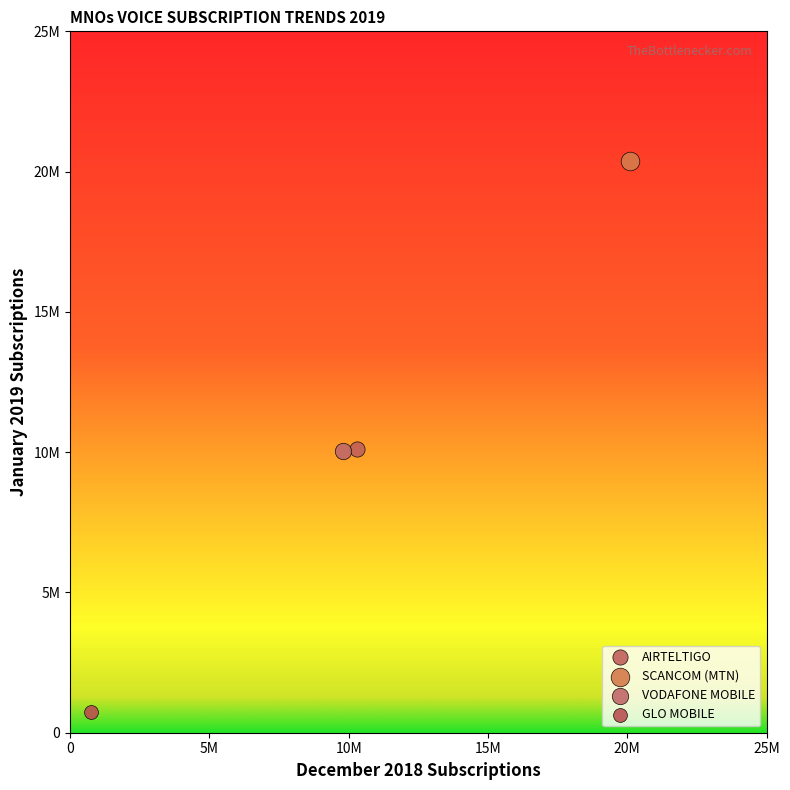

What are all the series names shown in the legend?

AIRTELTIGO, SCANCOM (MTN), VODAFONE MOBILE, GLO MOBILE